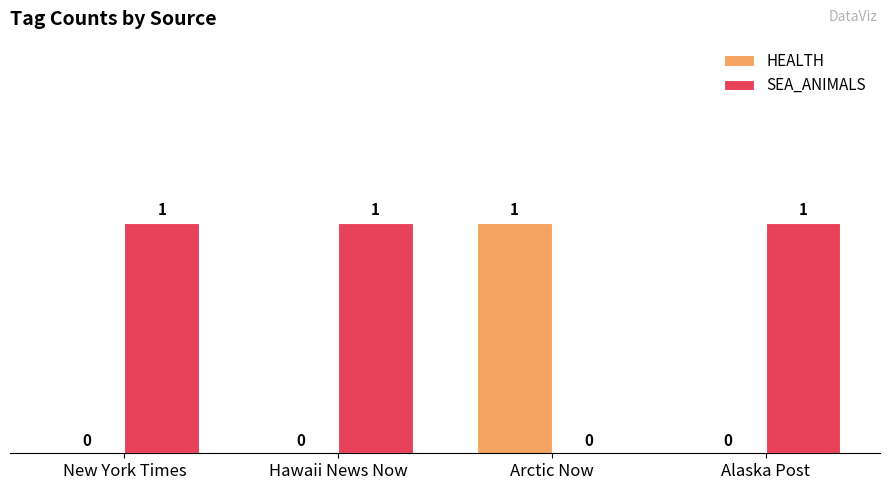

Does the chart contain stacked bars?

No